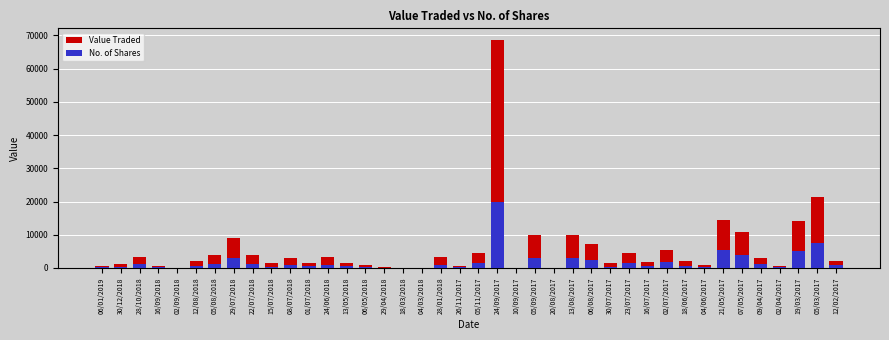

What is the label of the 14th bar from the right?

06/08/2017